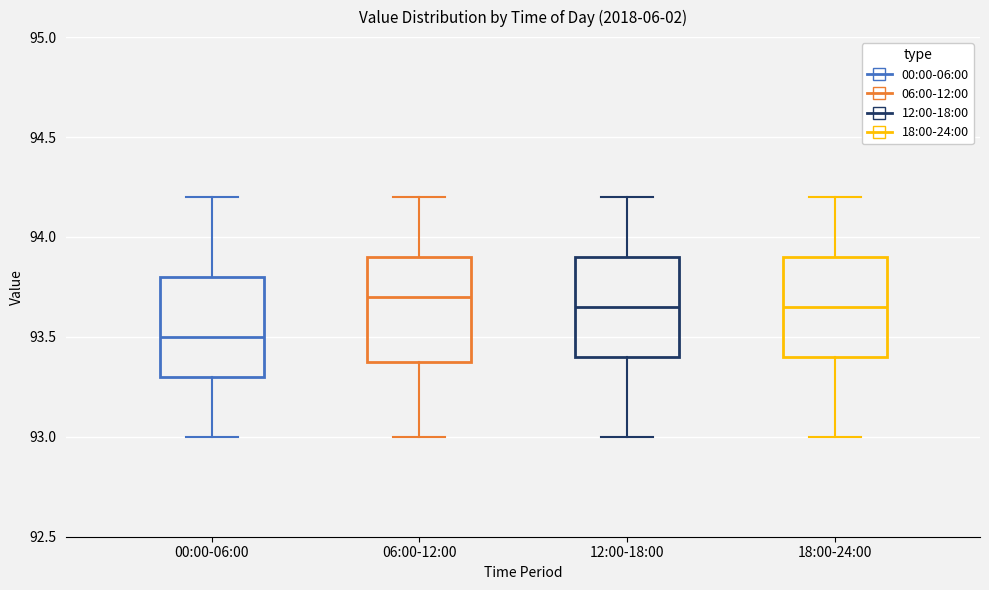

Where does the median line of the box for 00:00-06:00 sit on the y-axis? The values are not printed on the chart, so give them approximately, as read against the axis.

93.50